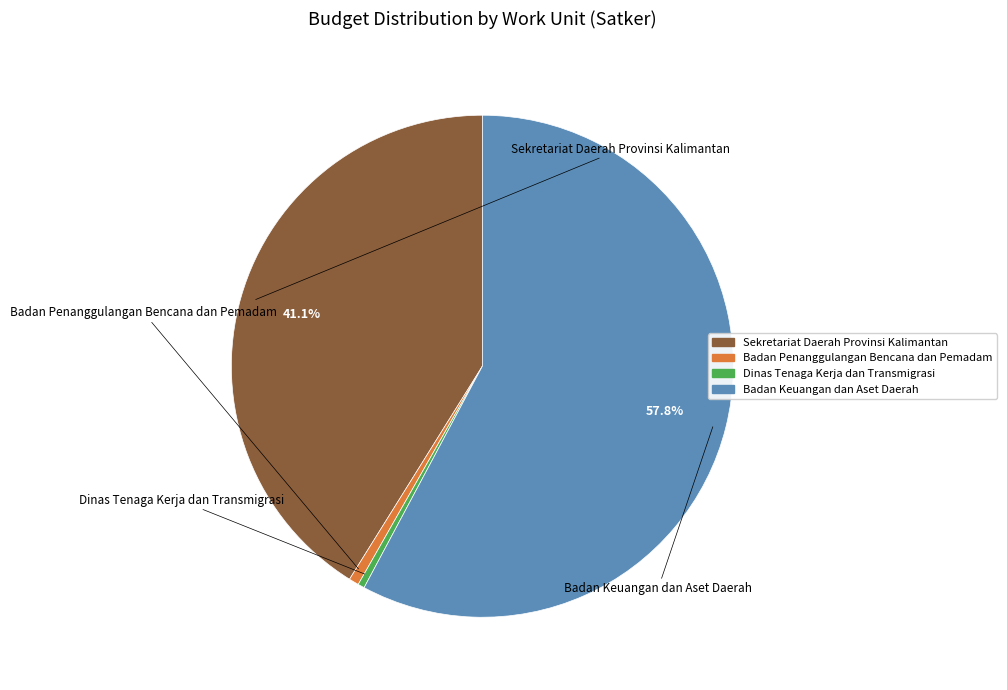

Is there any slice that represents more than half of the pie?

Yes